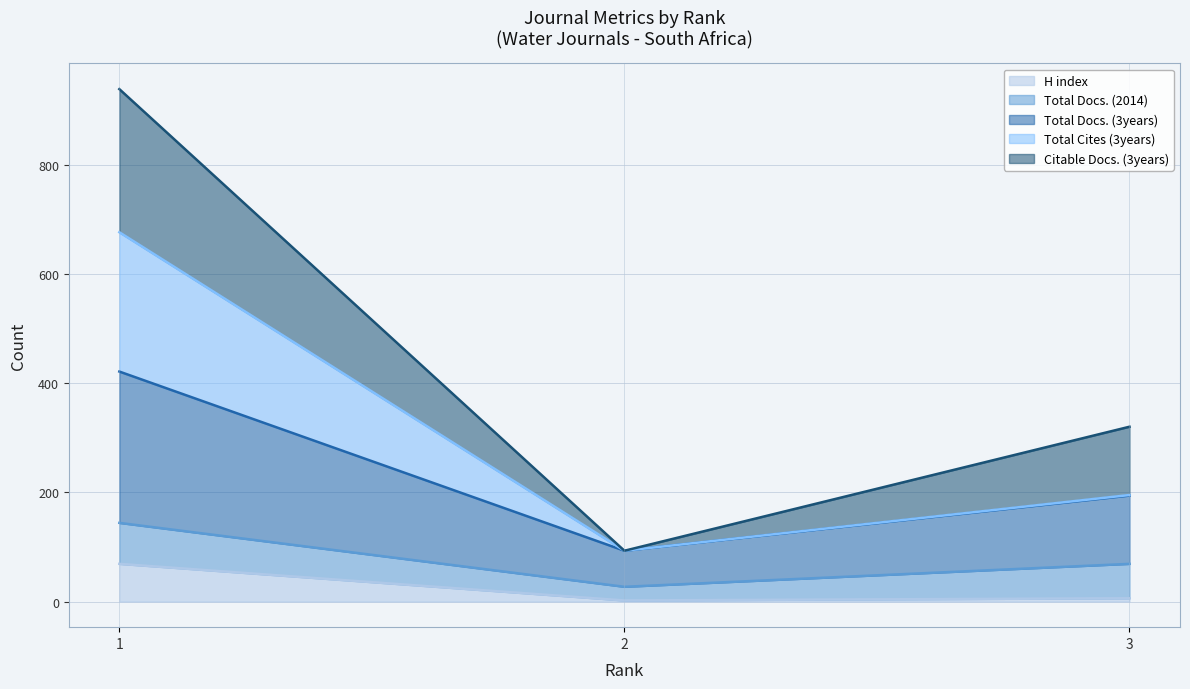

What is the maximum value for H index?

69